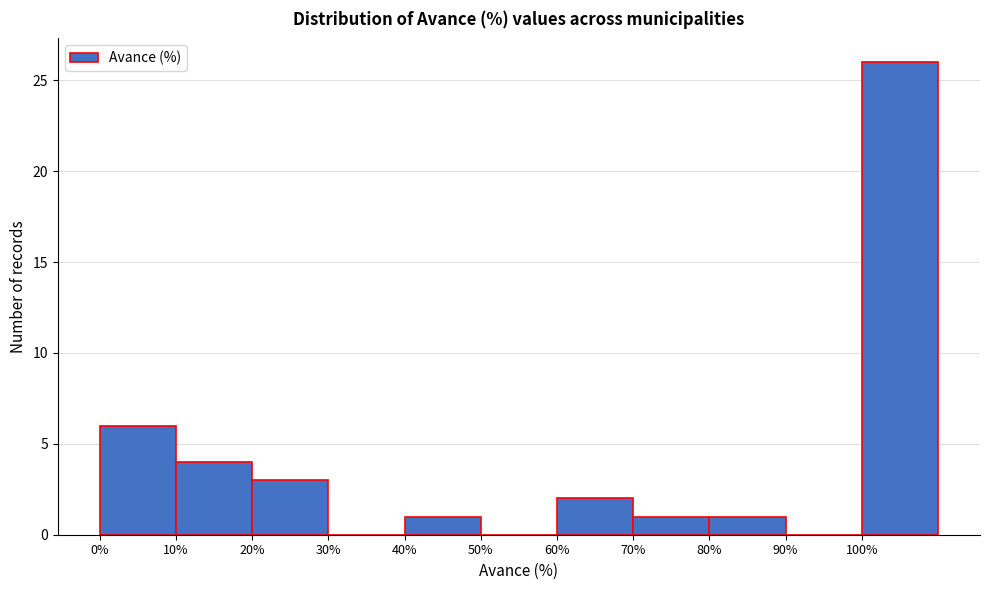

Reading left to right, transcribe this chart: for each bar, give the range it covers on the x-axis and its height. The values are not printed on the chart, so give them approximately, as read against the axis.

0 to 10: 6
10 to 20: 4
20 to 30: 3
30 to 40: 0
40 to 50: 1
50 to 60: 0
60 to 70: 2
70 to 80: 1
80 to 90: 1
90 to 100: 0
100 to 110: 26